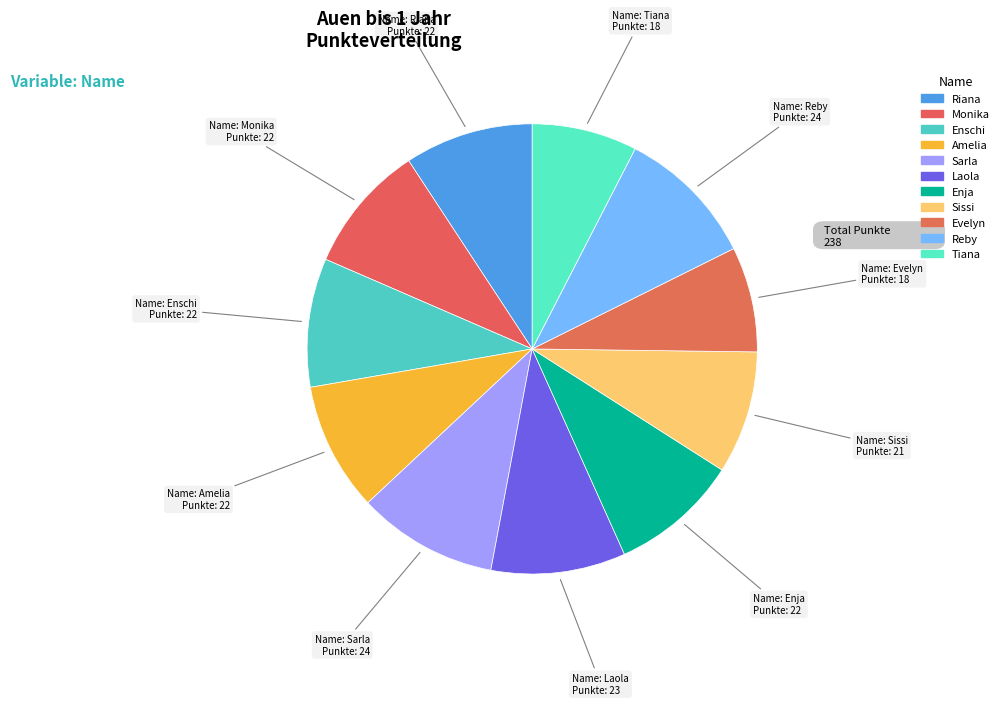

Is Evelyn the majority of the pie?

No